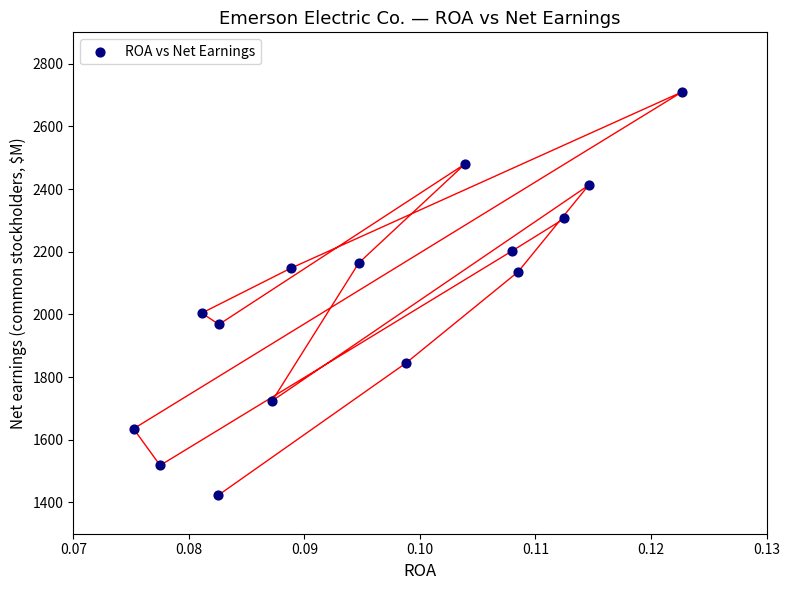

What is the range of Y values (max minus min)?

1288